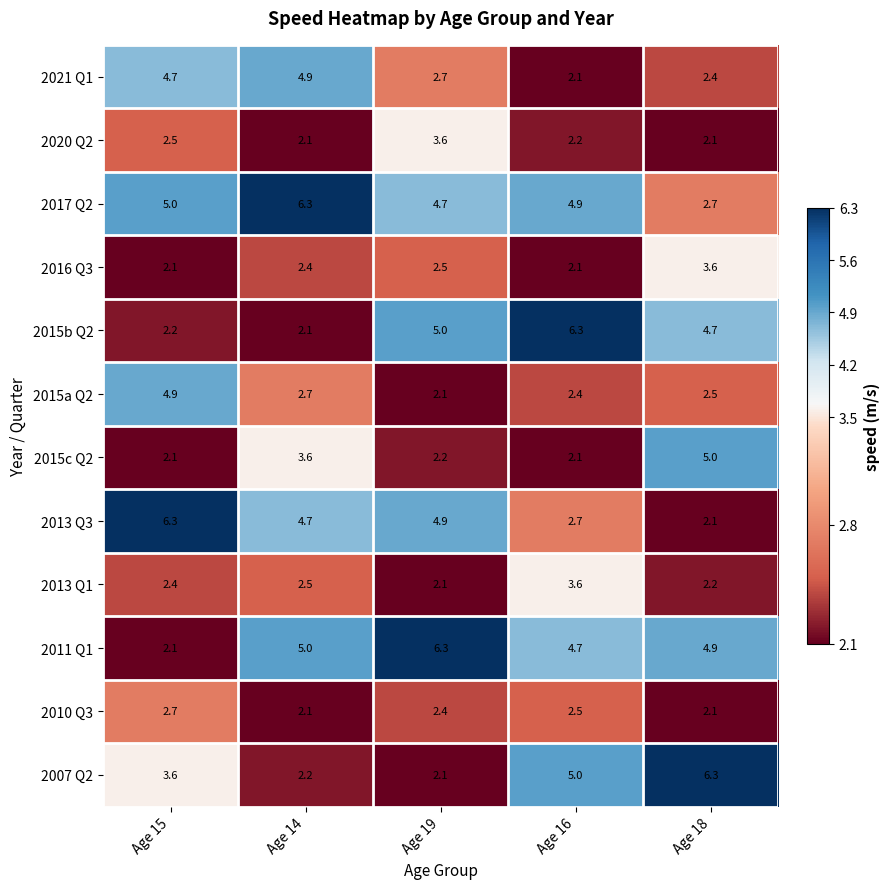

Where is 2015b Q2 nearest to the value 4?

Age 18